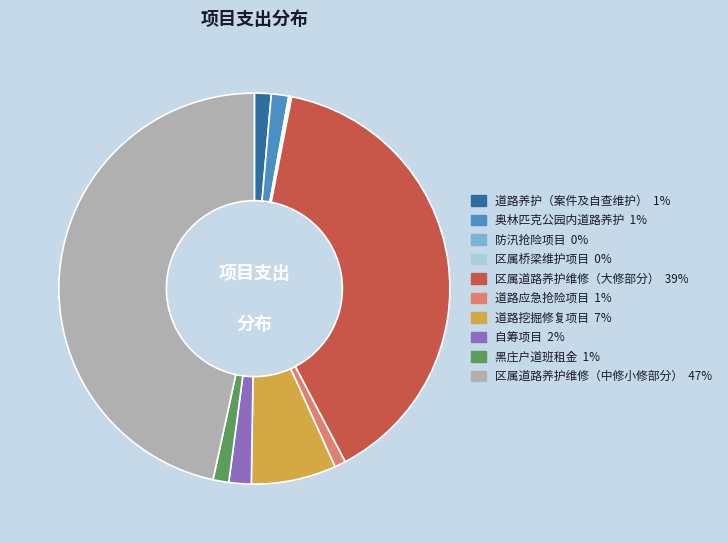

Does 道路应急抢险项目 account for over 50% of the chart?

No